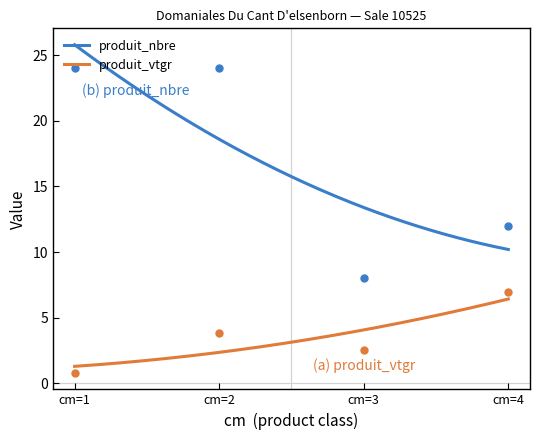

Which label corresponds to the smallest value in the chart?

cm=1